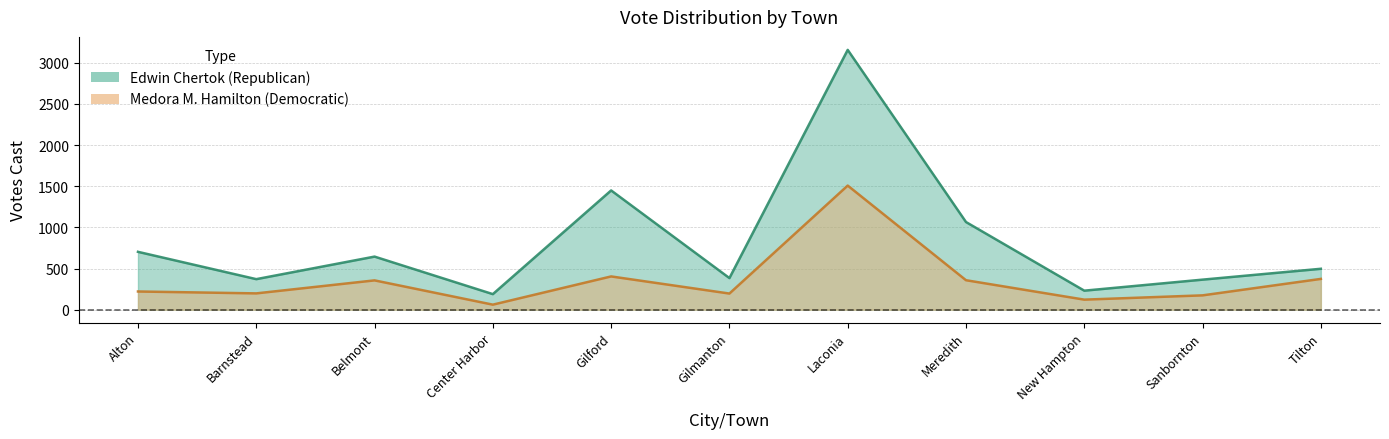

Reading left to right, transcribe all the data shown in this chart.

Edwin Chertok (Republican): 703	371	645	189	1449	384	3157	1065	231	365	497
Medora M. Hamilton (Democratic): 221	198	356	61	404	196	1508	358	122	174	374